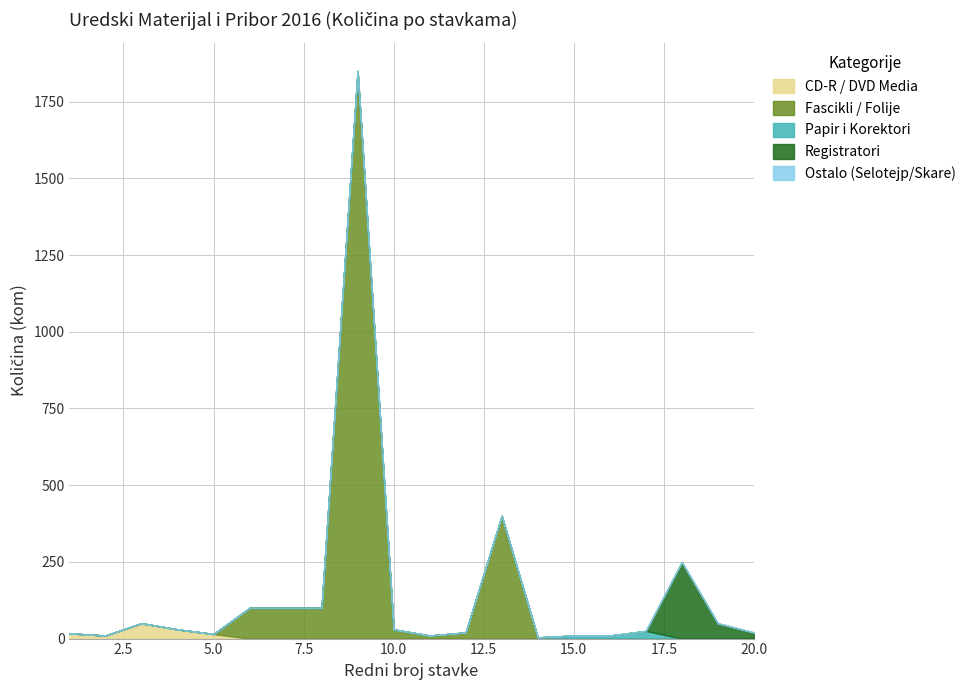

How many values in Fascikli / Folije are above zero?

9